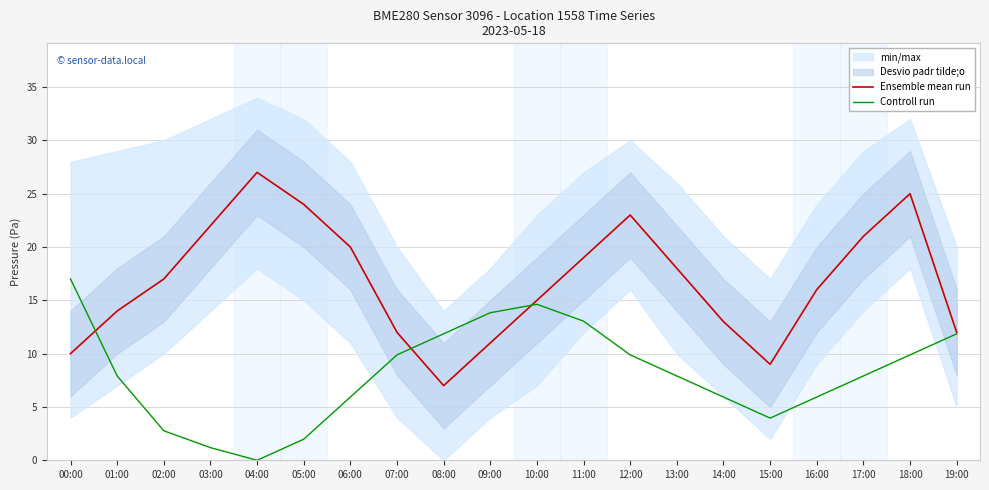

At how many categories does at least one series exceed 14?

13